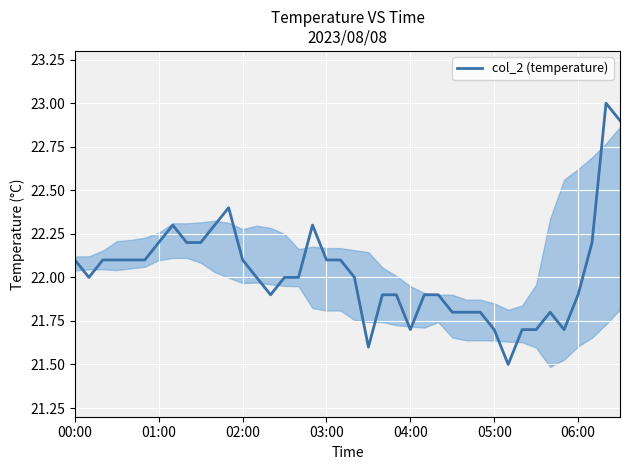

What is the maximum value shown in the chart?

23.0